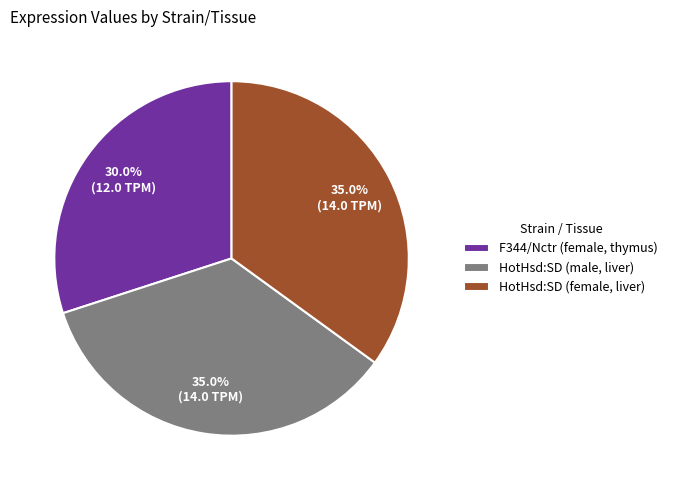

The F344/Nctr (female, thymus) slice represents 42% of the pie. True or false?

False